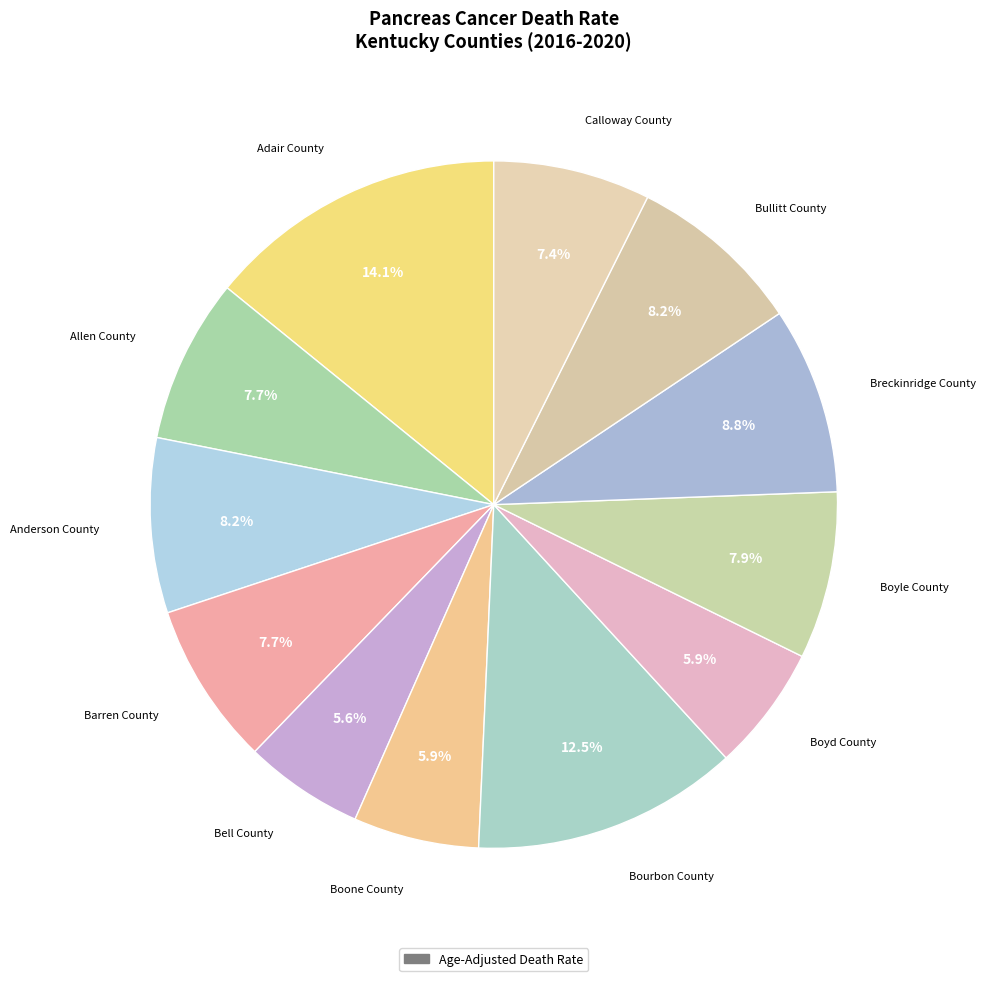

How many slices are in this pie chart?

12